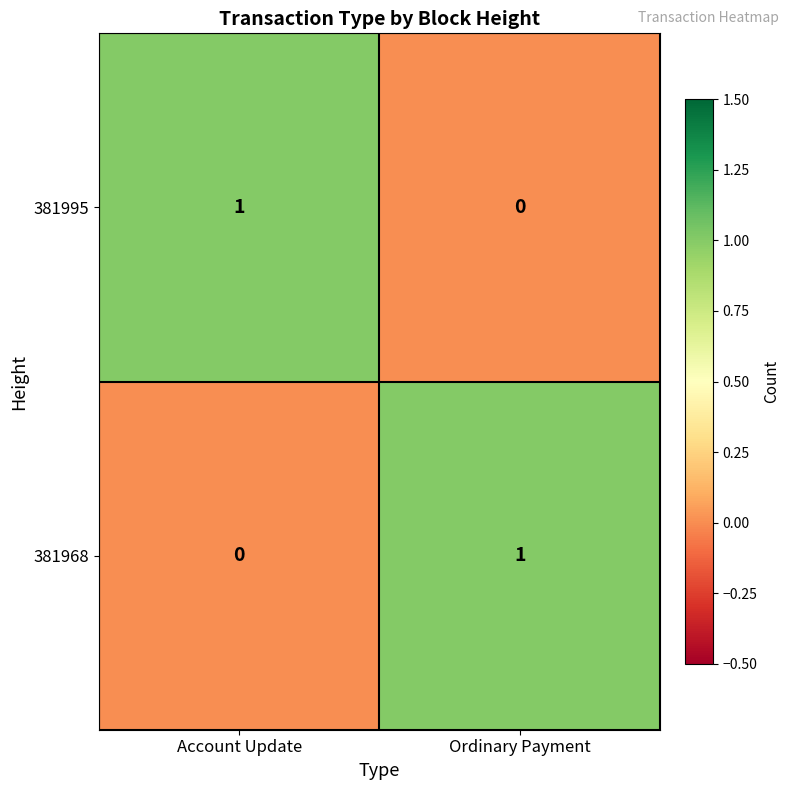

Rank the series at Ordinary Payment from lowest to highest value.

381995, 381968